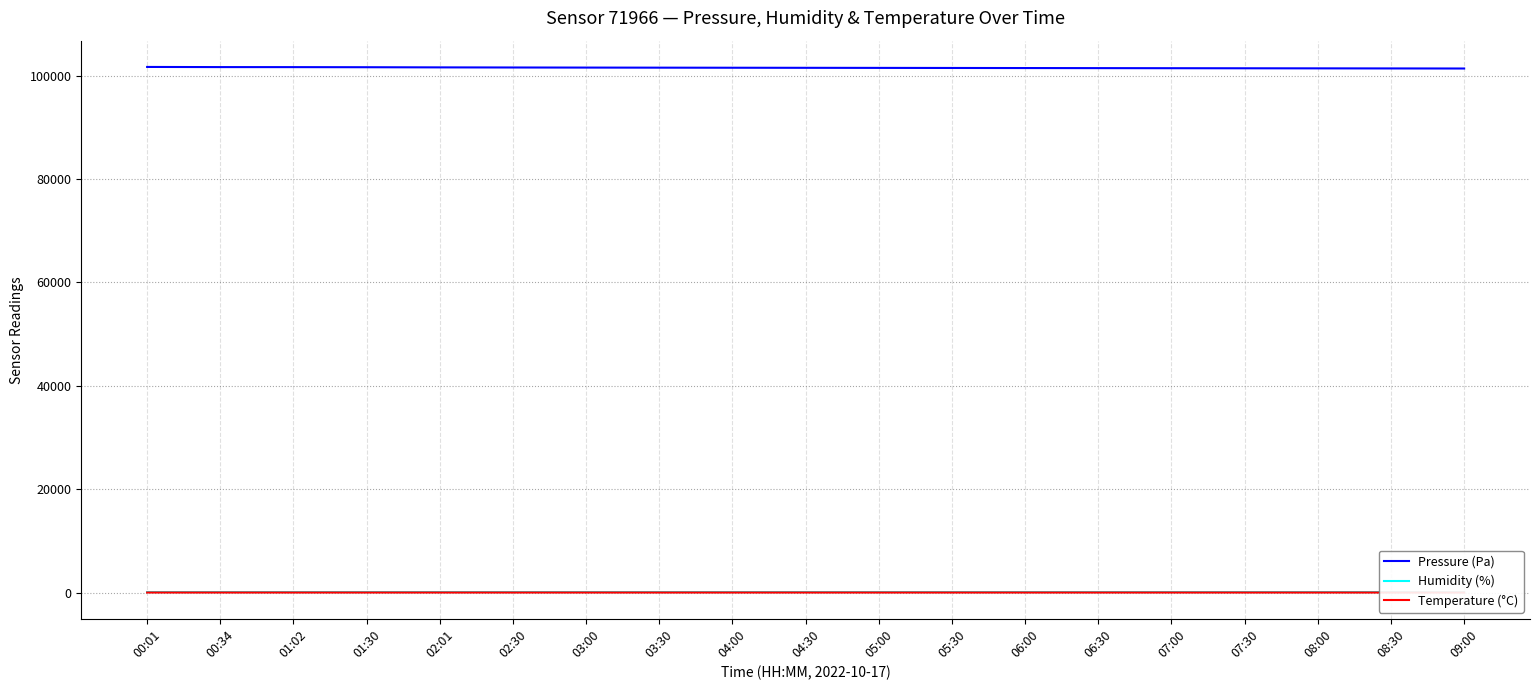

At 01:30, list the series in order from smallest to largest.

Temperature (°C), Humidity (%), Pressure (Pa)